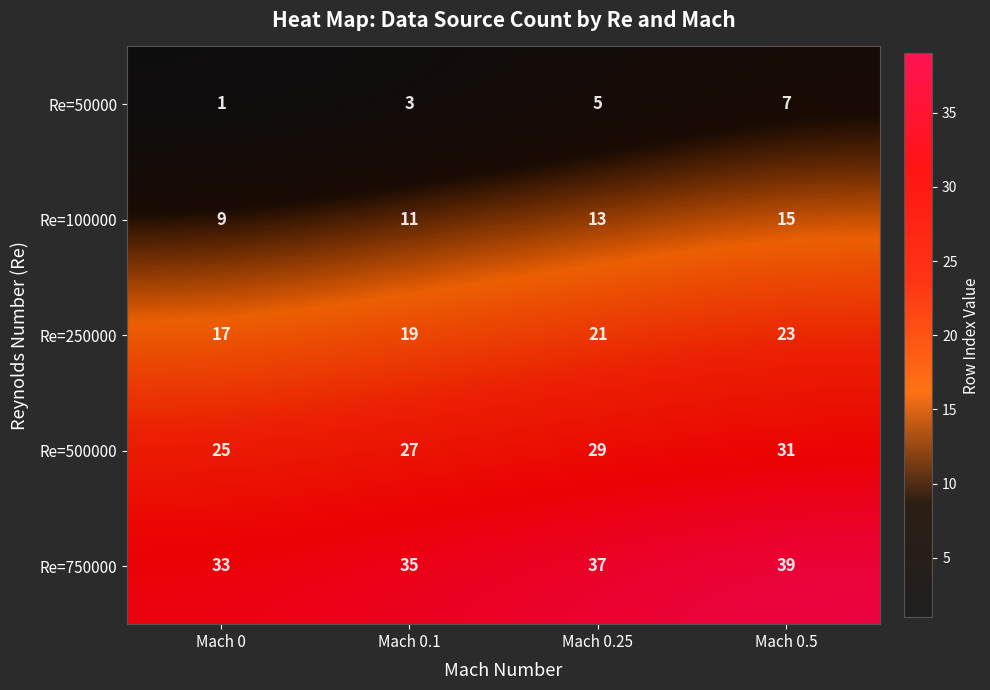

Reading left to right, list all the values displayed in this chart.

Re=50000: Mach 0=1	Mach 0.1=3	Mach 0.25=5	Mach 0.5=7
Re=100000: Mach 0=9	Mach 0.1=11	Mach 0.25=13	Mach 0.5=15
Re=250000: Mach 0=17	Mach 0.1=19	Mach 0.25=21	Mach 0.5=23
Re=500000: Mach 0=25	Mach 0.1=27	Mach 0.25=29	Mach 0.5=31
Re=750000: Mach 0=33	Mach 0.1=35	Mach 0.25=37	Mach 0.5=39